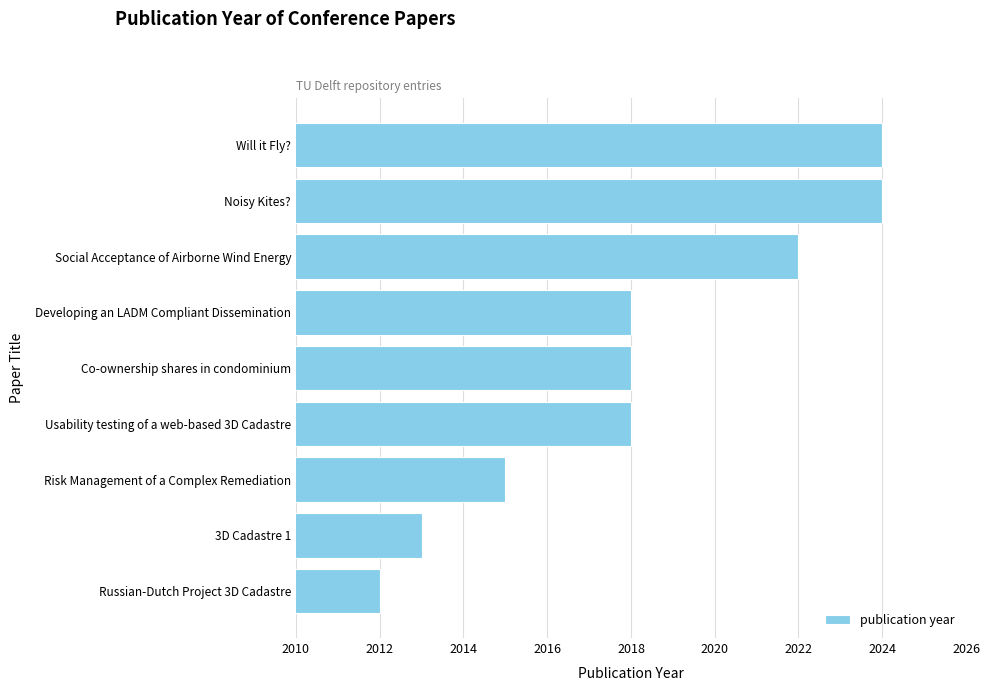

Reading bottom to top, extract all data points from this chart.

2012	2013	2015	2018	2018	2018	2022	2024	2024